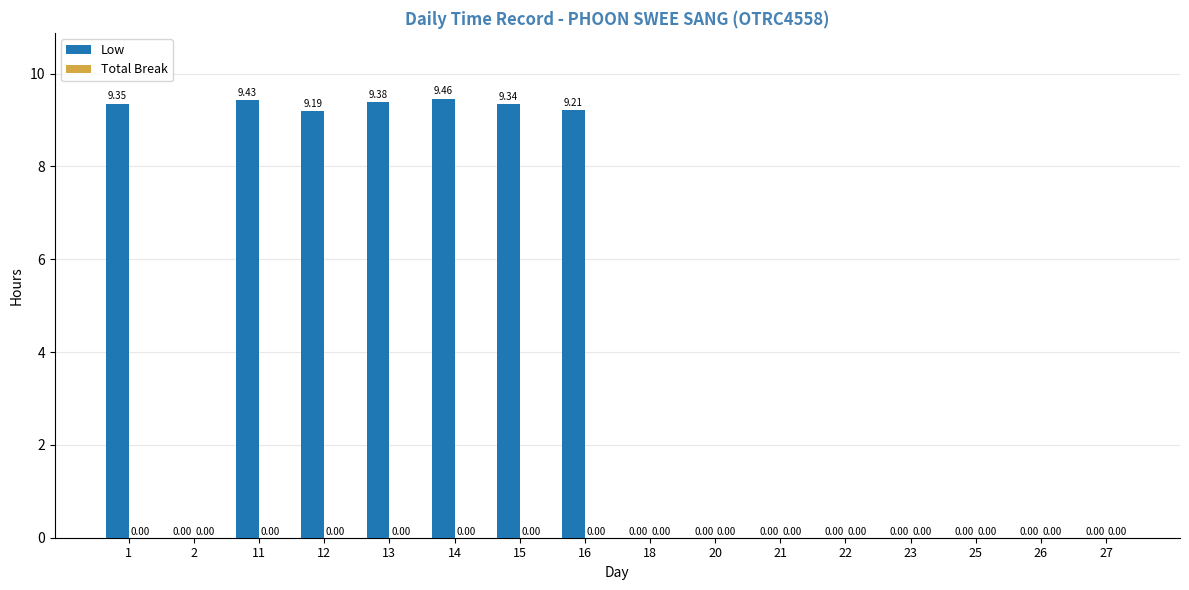

What is the change in value from 12 to 13?

+0.2